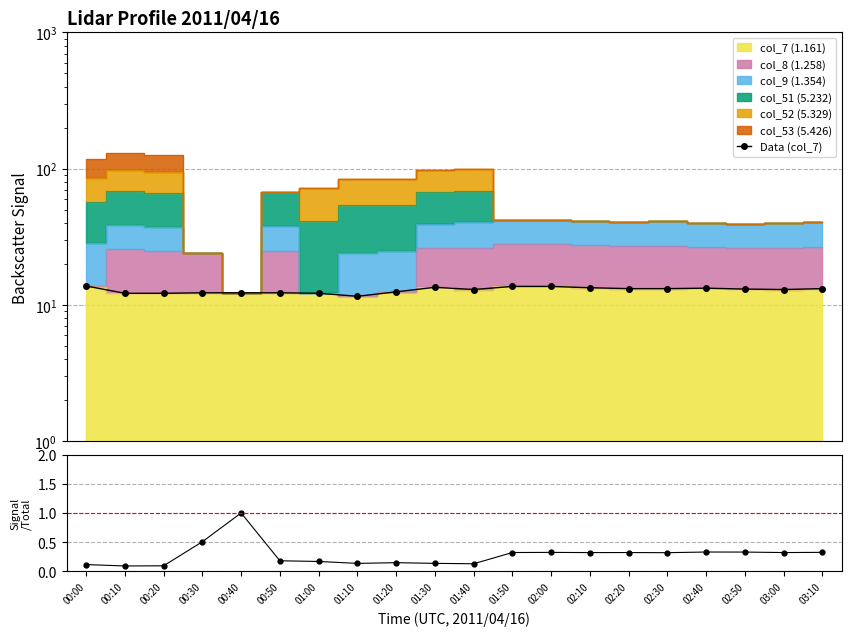

The Data (col_7) series shows 4.4 at 00:50. True or false?

False